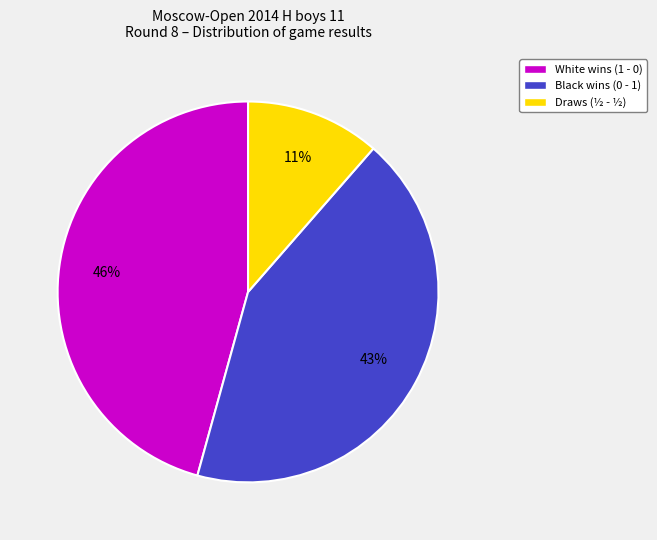

Does any single category account for the majority?

No